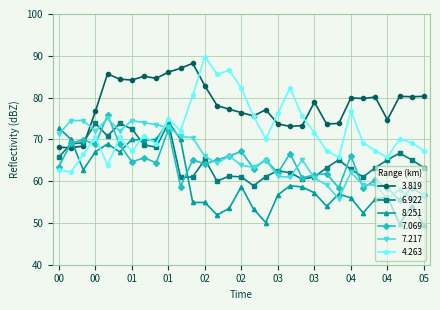

How many intersections are there between 8.251 and 7.069?

3